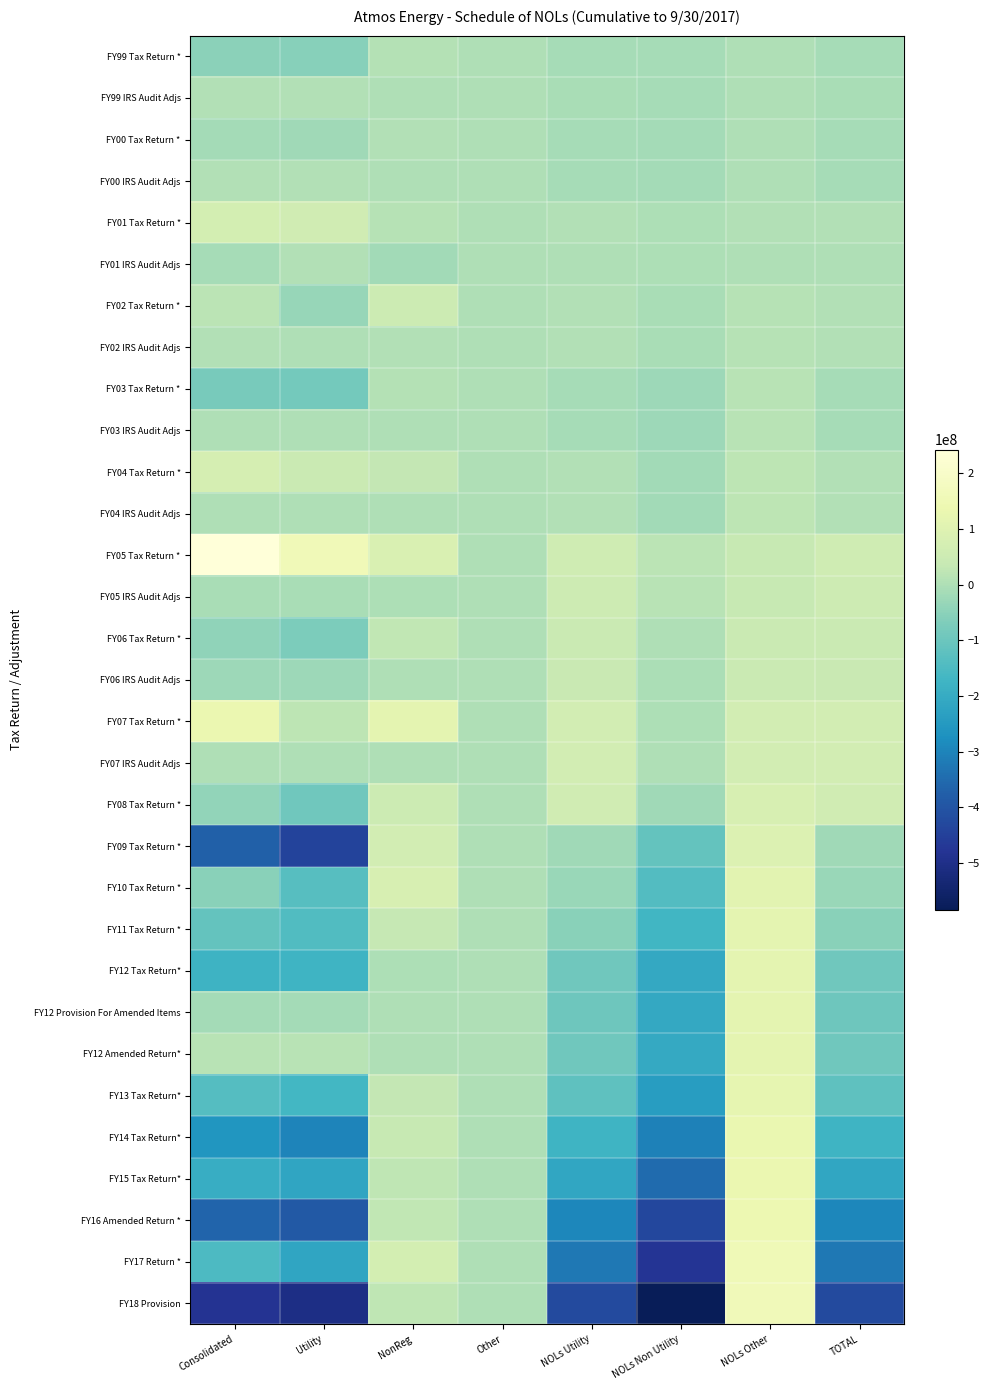

At Other, list the series in order from largest to smallest.

FY99 Tax Return *, FY99 IRS Audit Adjs, FY00 Tax Return *, FY00 IRS Audit Adjs, FY01 Tax Return *, FY01 IRS Audit Adjs, FY02 Tax Return *, FY02 IRS Audit Adjs, FY03 Tax Return *, FY03 IRS Audit Adjs, FY04 Tax Return *, FY04 IRS Audit Adjs, FY05 Tax Return *, FY05 IRS Audit Adjs, FY06 Tax Return *, FY06 IRS Audit Adjs, FY07 Tax Return *, FY07 IRS Audit Adjs, FY08 Tax Return *, FY09 Tax Return *, FY10 Tax Return *, FY11 Tax Return *, FY12 Tax Return*, FY12 Provision For Amended Items, FY12 Amended Return*, FY13 Tax Return*, FY14 Tax Return*, FY15 Tax Return*, FY16 Amended Return *, FY17 Return *, FY18 Provision